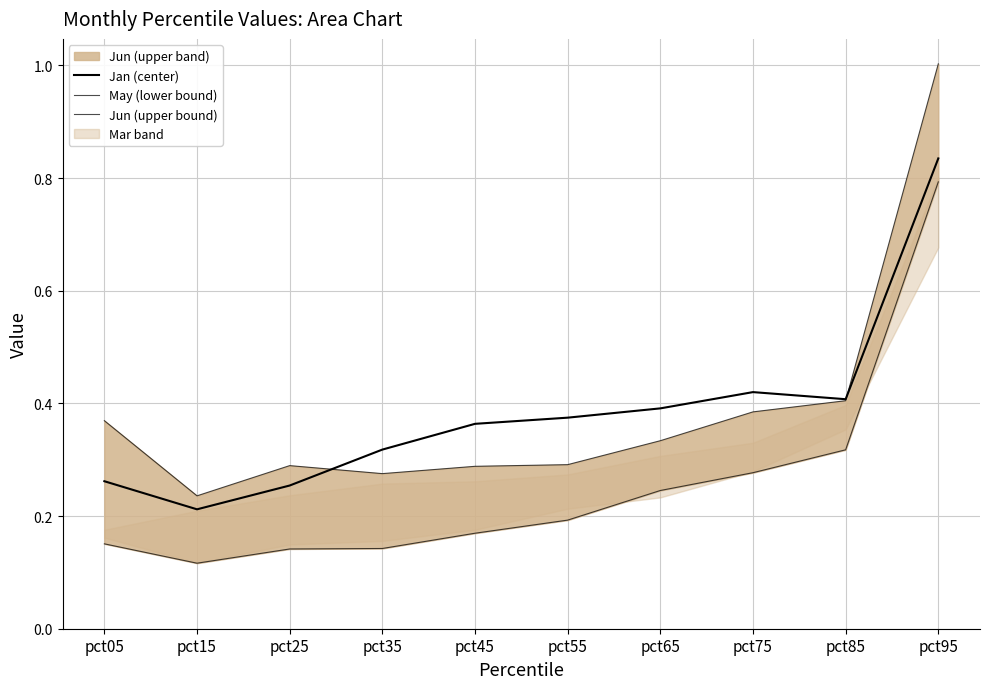

Is the value of May (lower bound) at pct65 greater than the value of Jun (upper bound) at pct15?

Yes